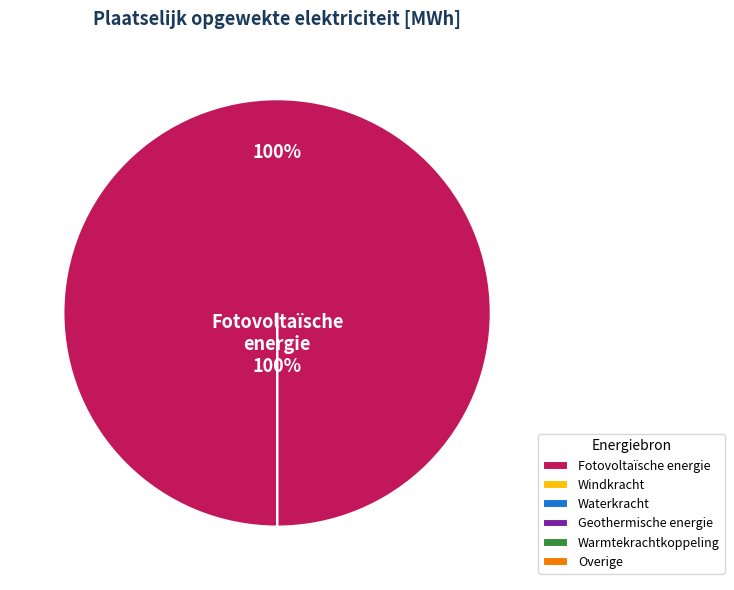

What percentage do Fotovoltaïsche energie and Waterkracht together represent?

100.0%